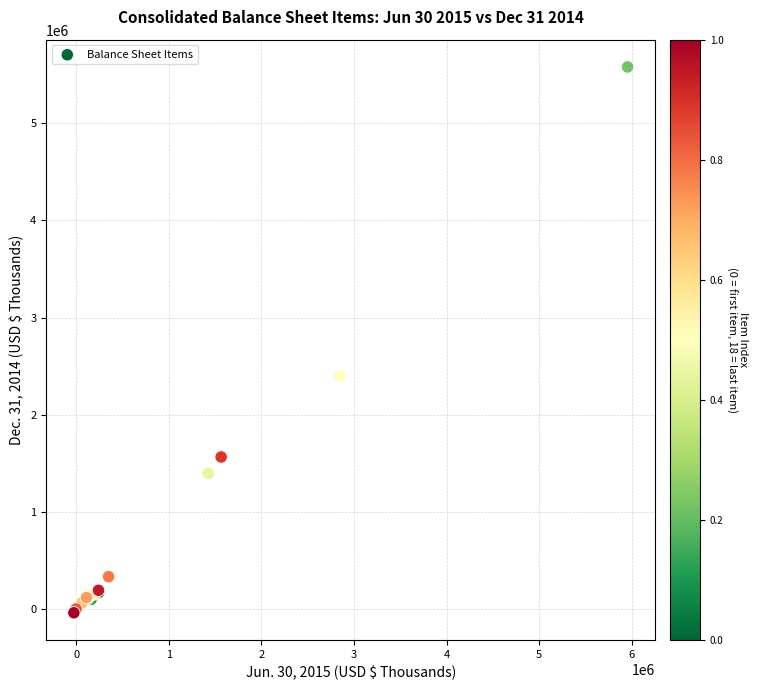

What Y value in the scatter plot is closest to 2770629?

2400000